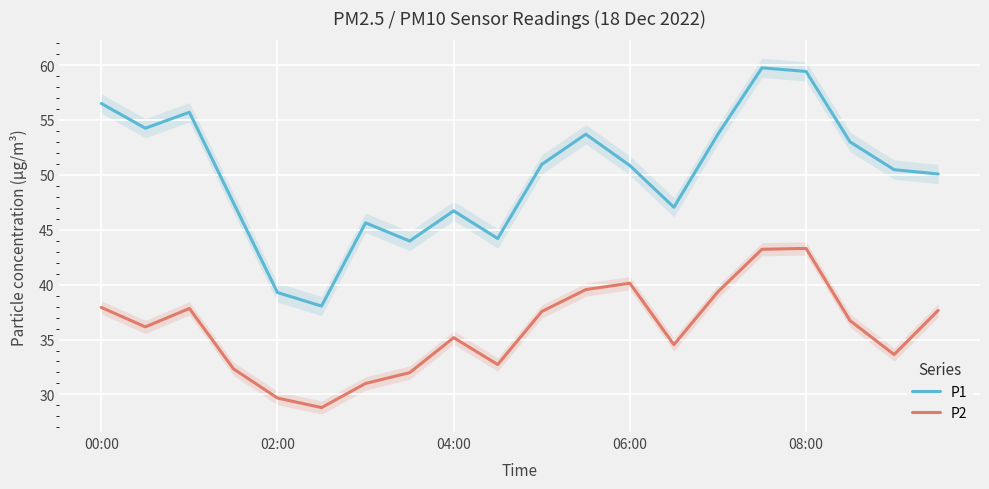

What is the average value of the P2 series?

36.0